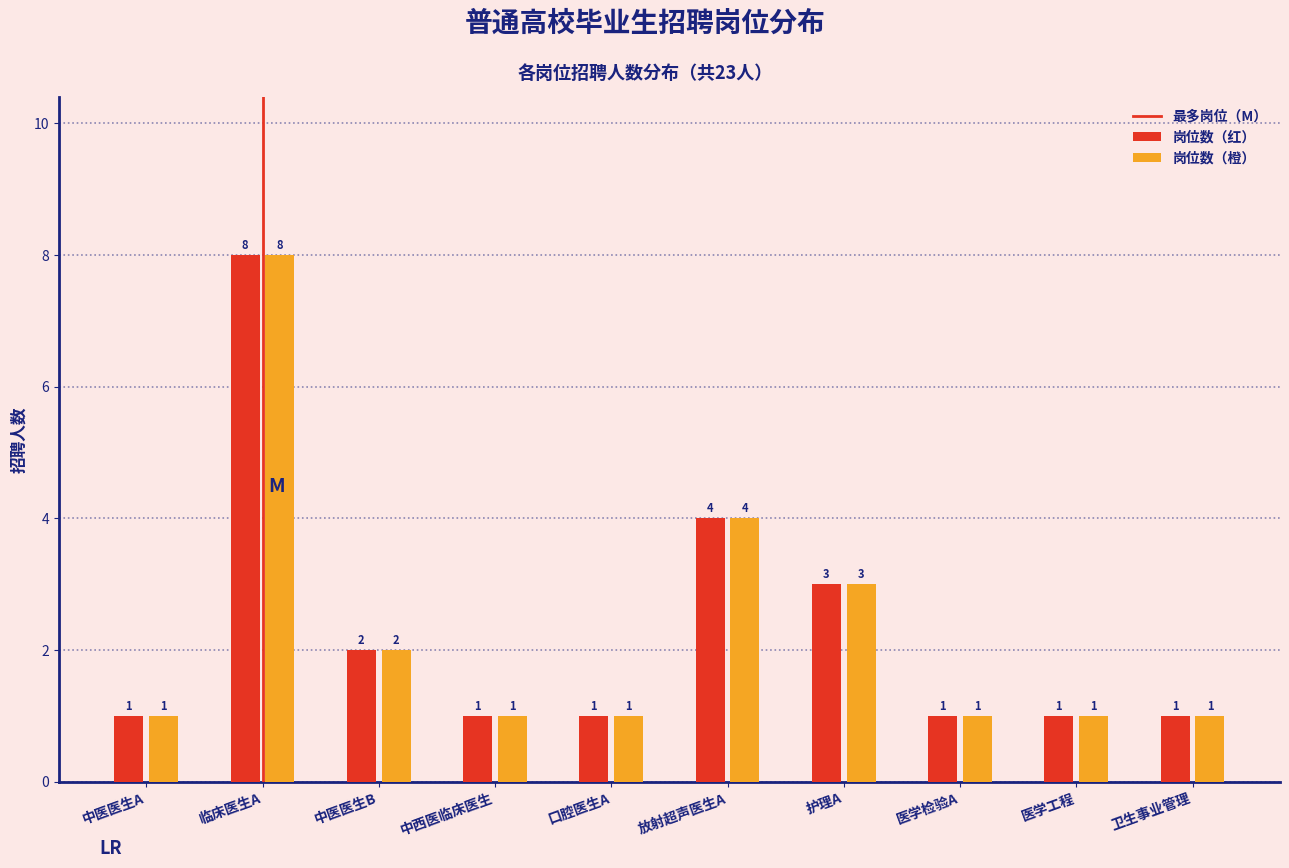

Reading right to left, list all the values displayed in this chart.

岗位数（红）: 卫生事业管理=1	医学工程=1	医学检验A=1	护理A=3	放射超声医生A=4	口腔医生A=1	中西医临床医生=1	中医医生B=2	临床医生A=8	中医医生A=1
岗位数（橙）: 卫生事业管理=1	医学工程=1	医学检验A=1	护理A=3	放射超声医生A=4	口腔医生A=1	中西医临床医生=1	中医医生B=2	临床医生A=8	中医医生A=1